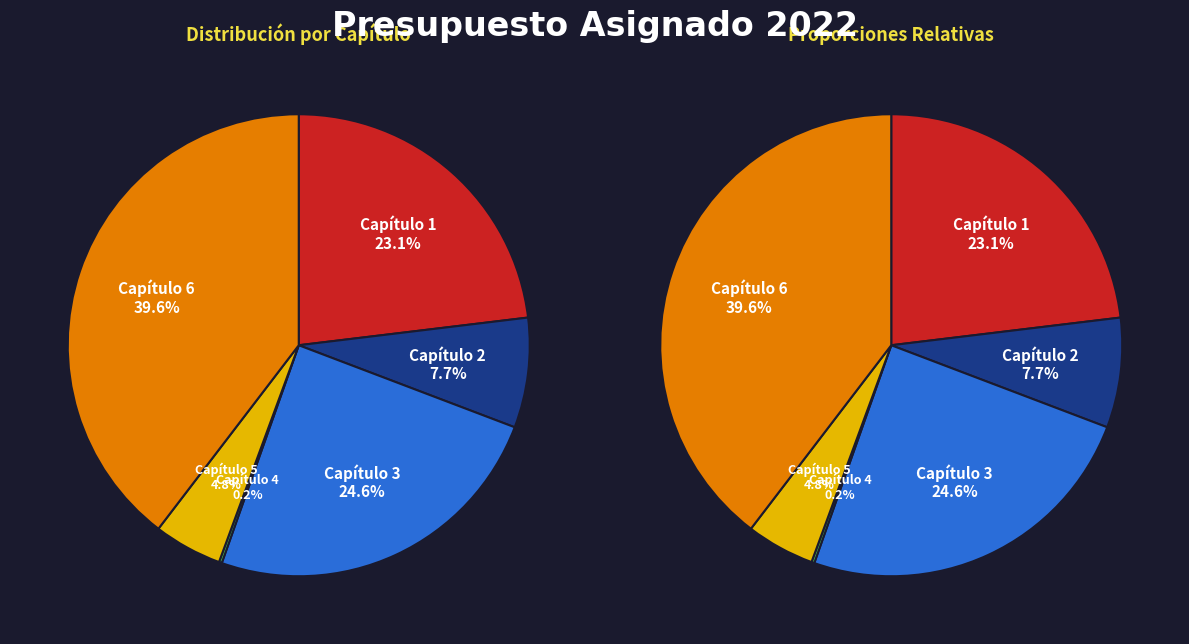

What percentage is the Capítulo 1 slice, to the nearest percent?

23%